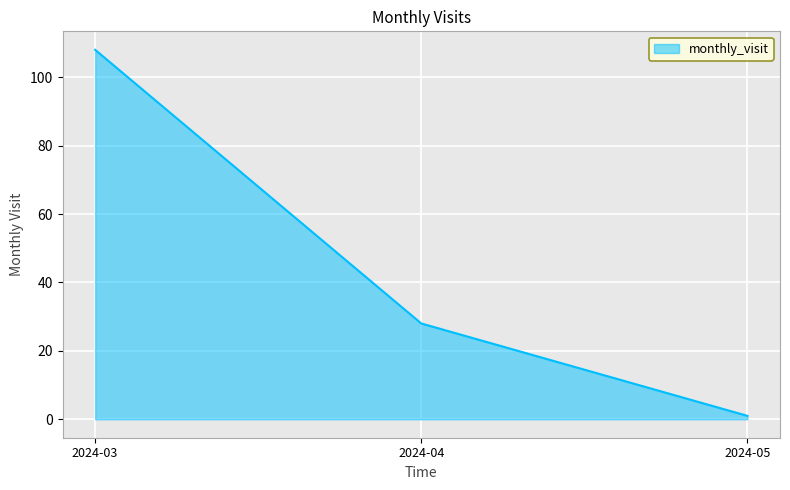

Which has a higher value, 2024-04 or 2024-03?

2024-03